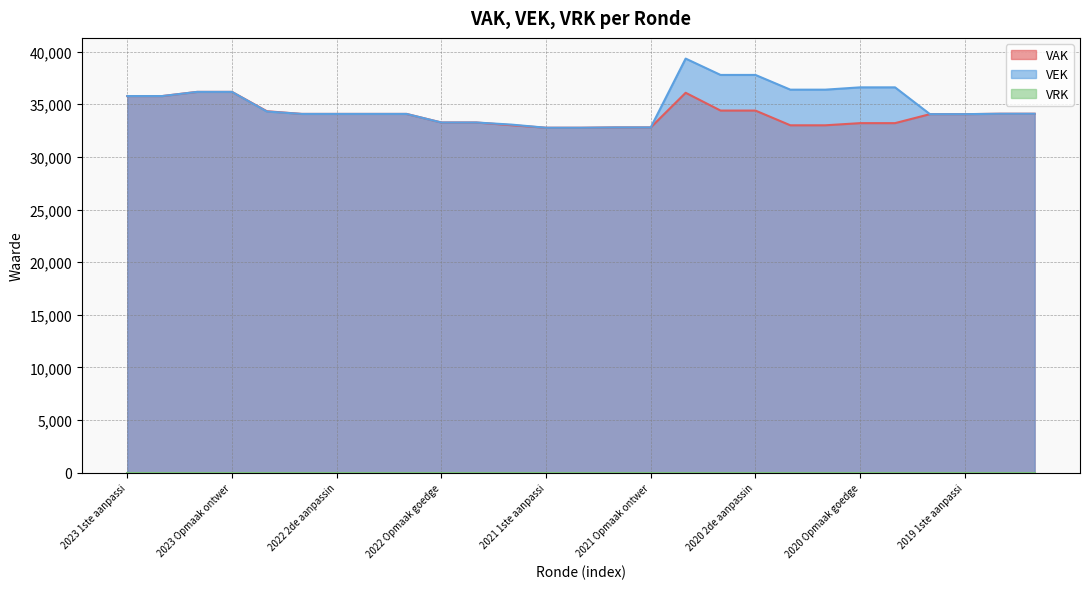

The value of VEK at 2021 1ste aanpassi is 32771. True or false?

True